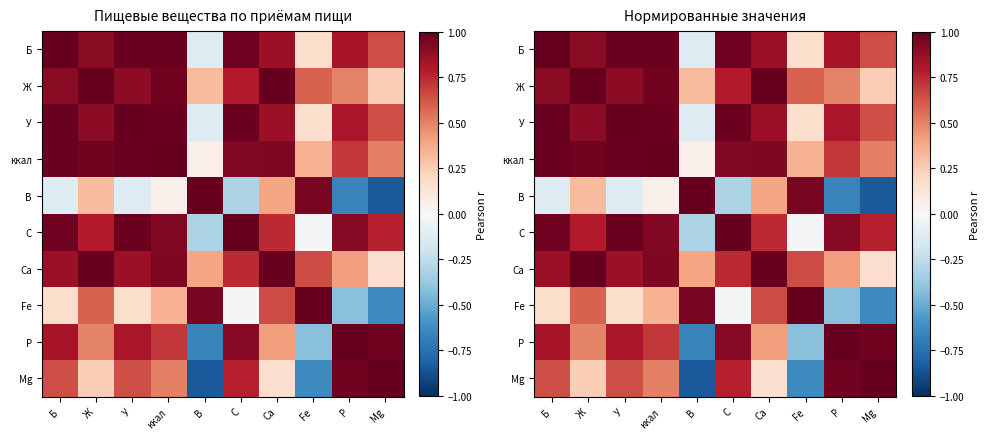

Which category has the lowest value across all series?

Mg